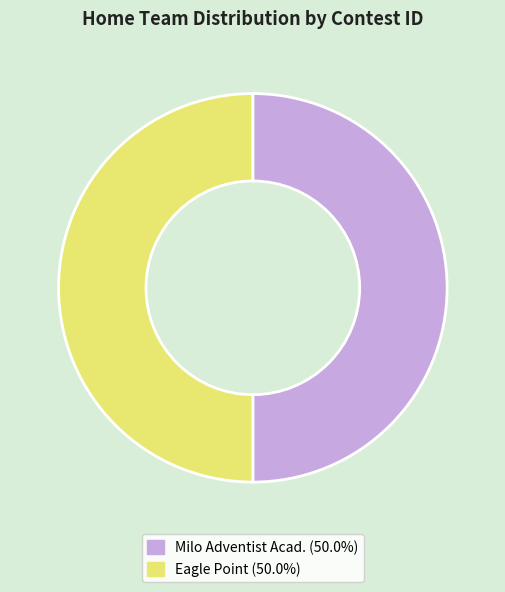

How many slices are in this pie chart?

2